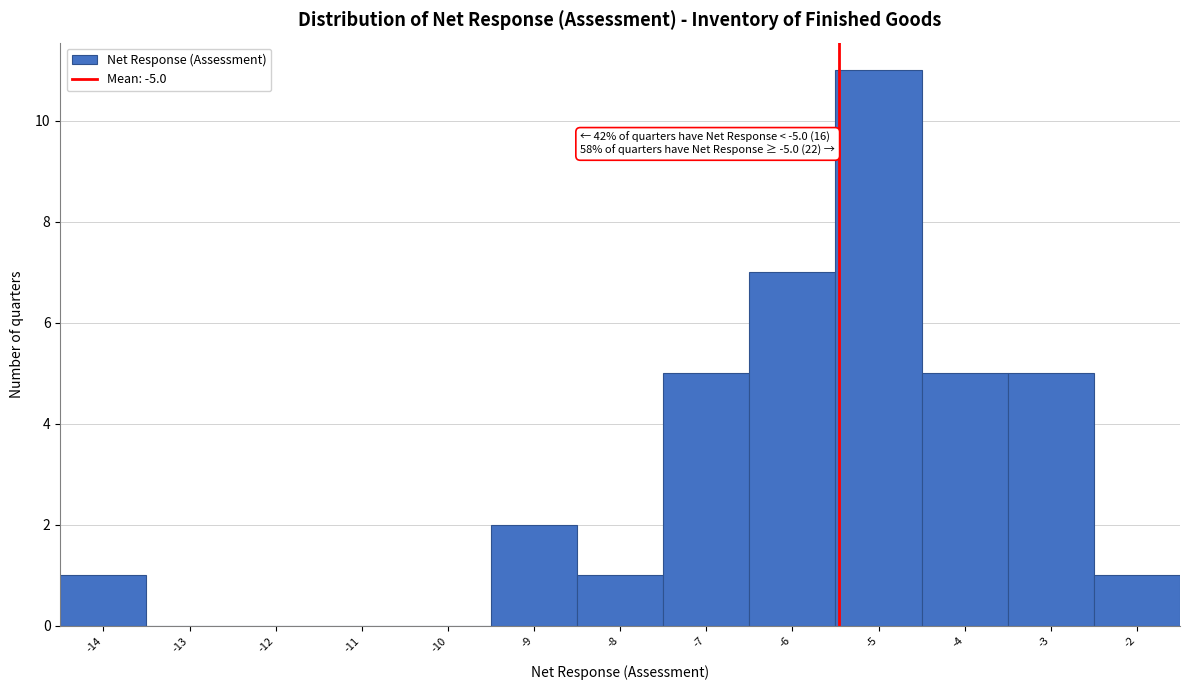

Reading left to right, transcribe all the data shown in this chart.

-14=1	-13=0	-12=0	-11=0	-10=0	-9=2	-8=1	-7=5	-6=7	-5=11	-4=5	-3=5	-2=1